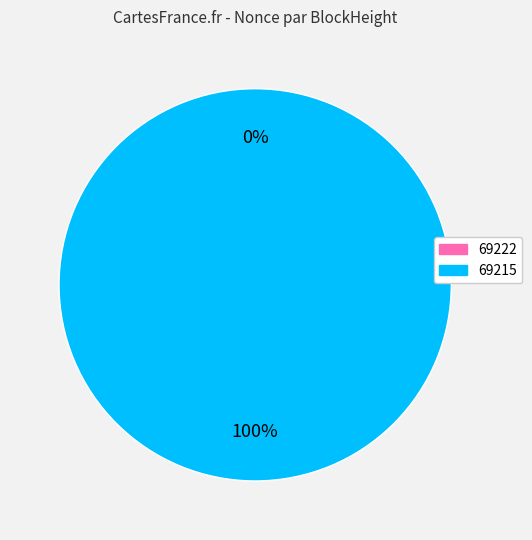

How many segments does this pie chart have?

2